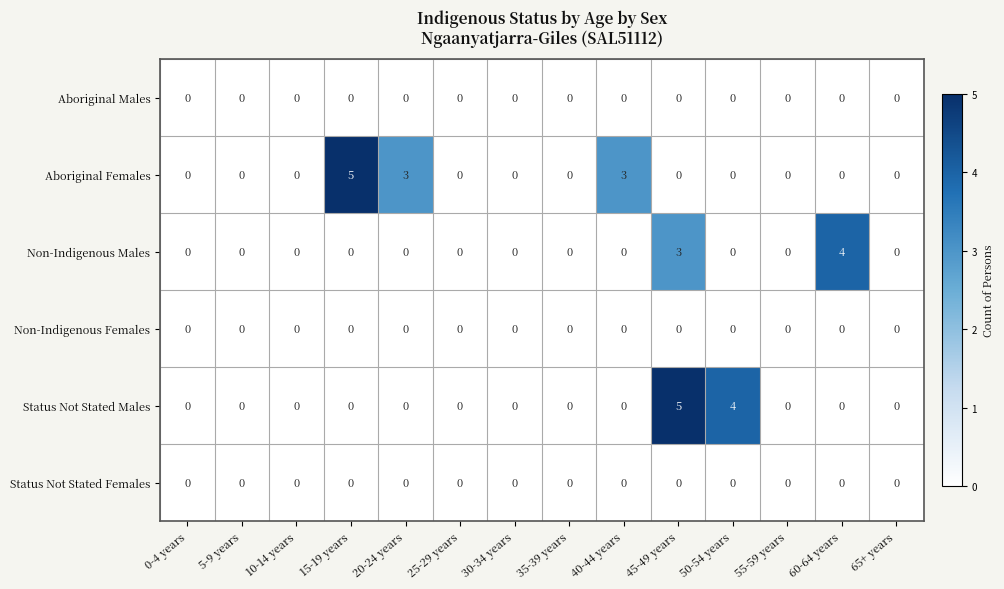

What is the total value across all series at 60-64 years?

4